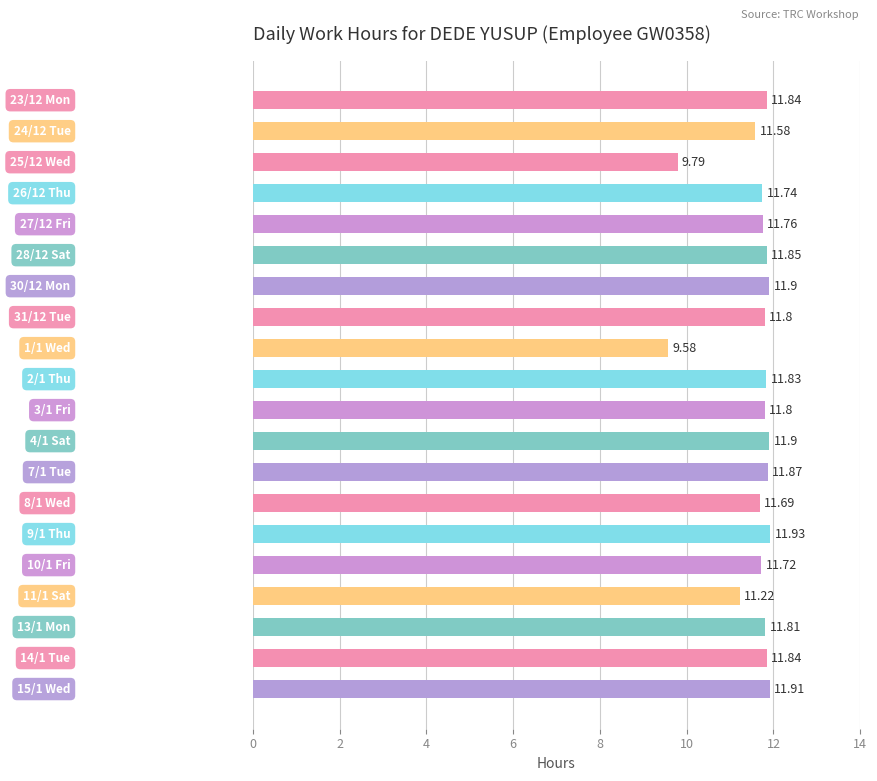

What is the sum of all values?

231.4